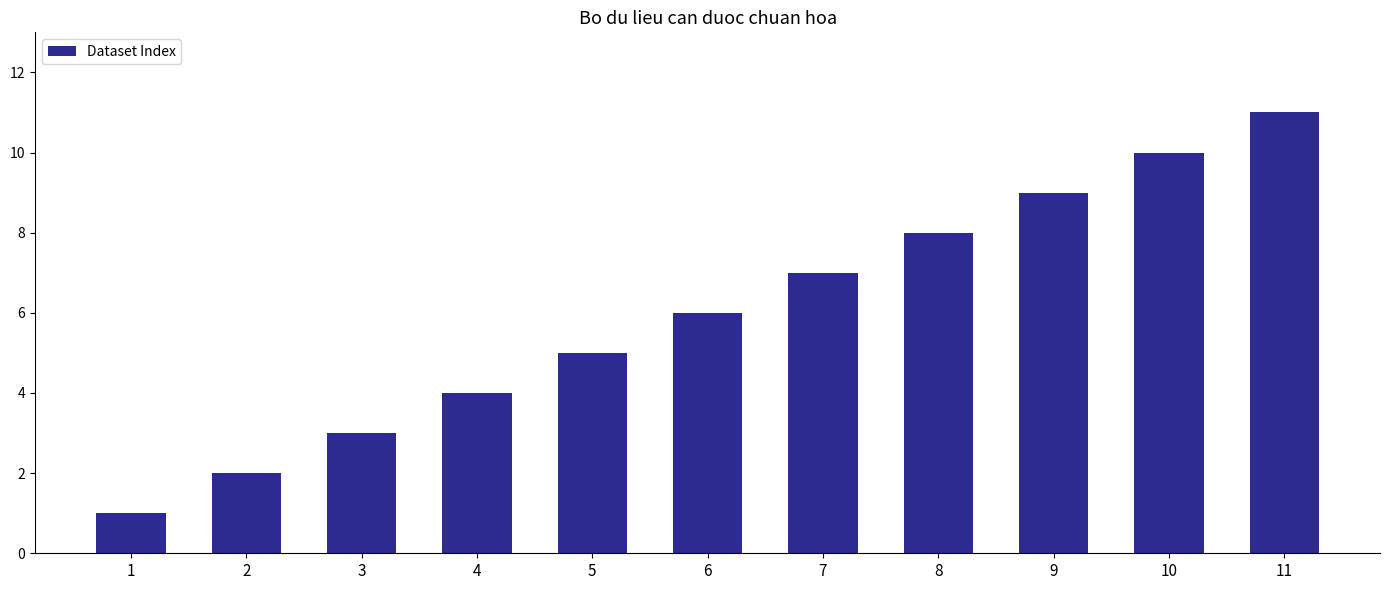

What is the sum of all values?

66